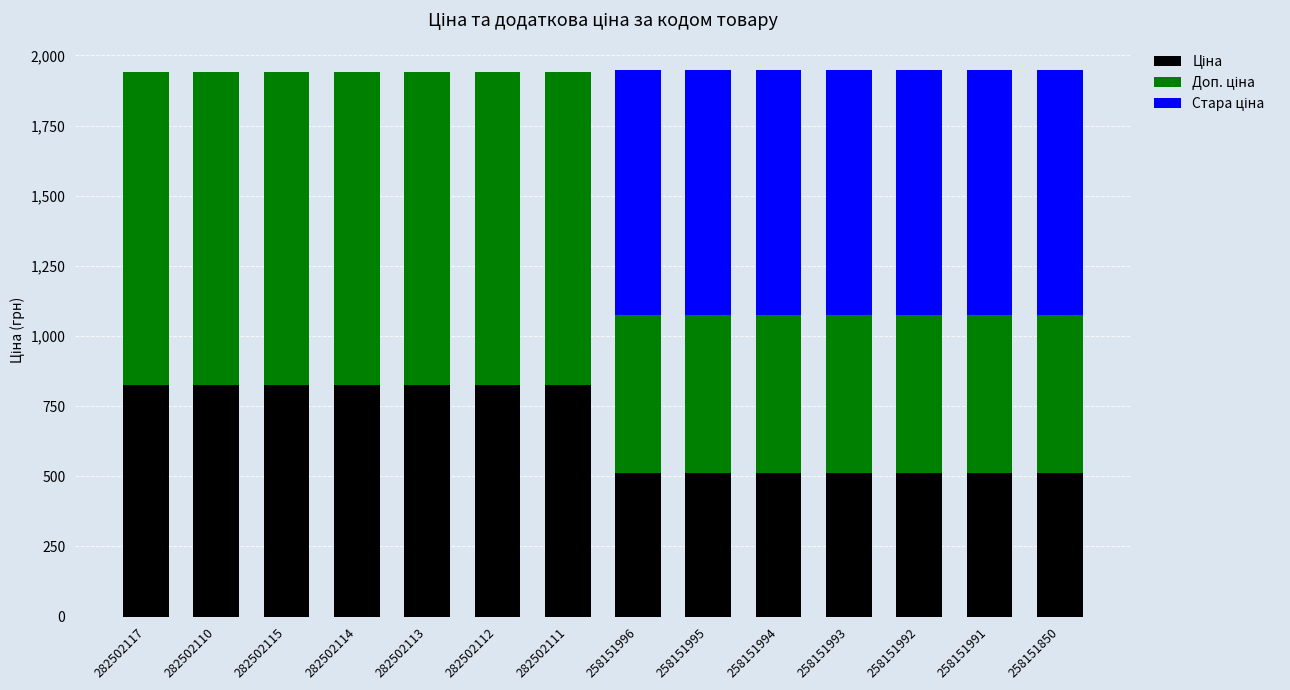

What is the total value across all series at 258151995?

1948.6